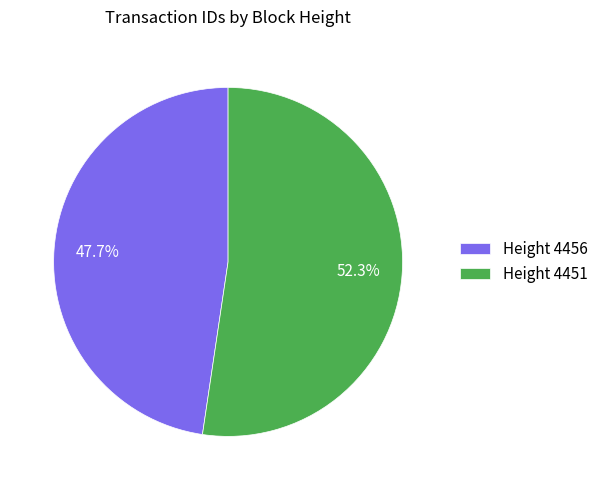

Combined, what portion of the pie is Height 4451 and Height 4456?

100.0%